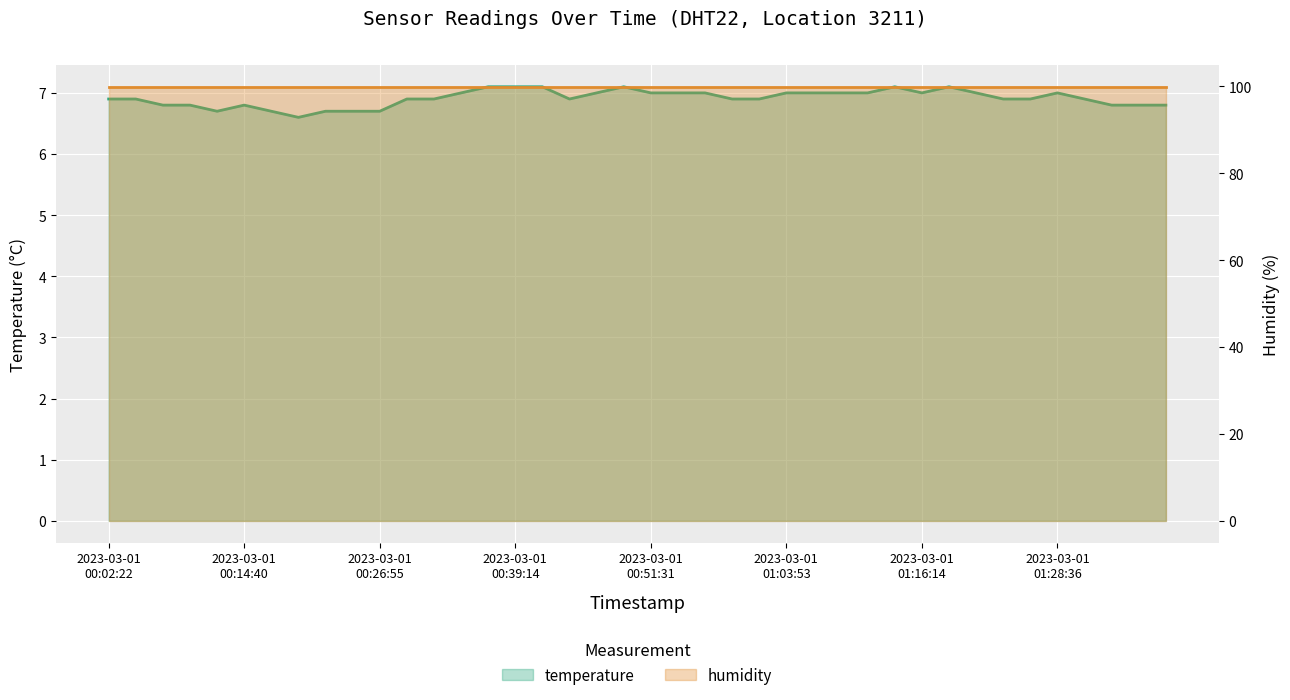

Between 2023-03-01T00:44:08 and 2023-03-01T01:26:08, which is larger?

2023-03-01T00:44:08